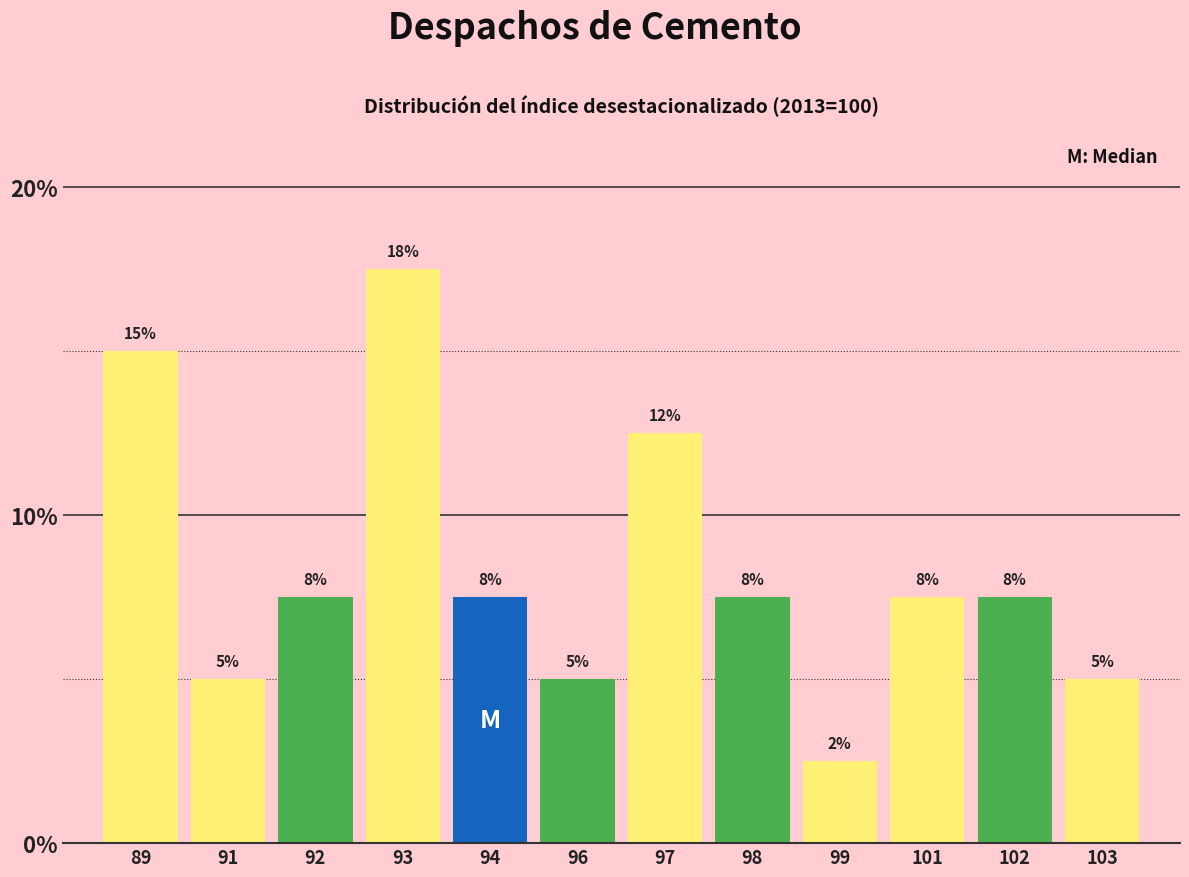

Are the bars horizontal?

No